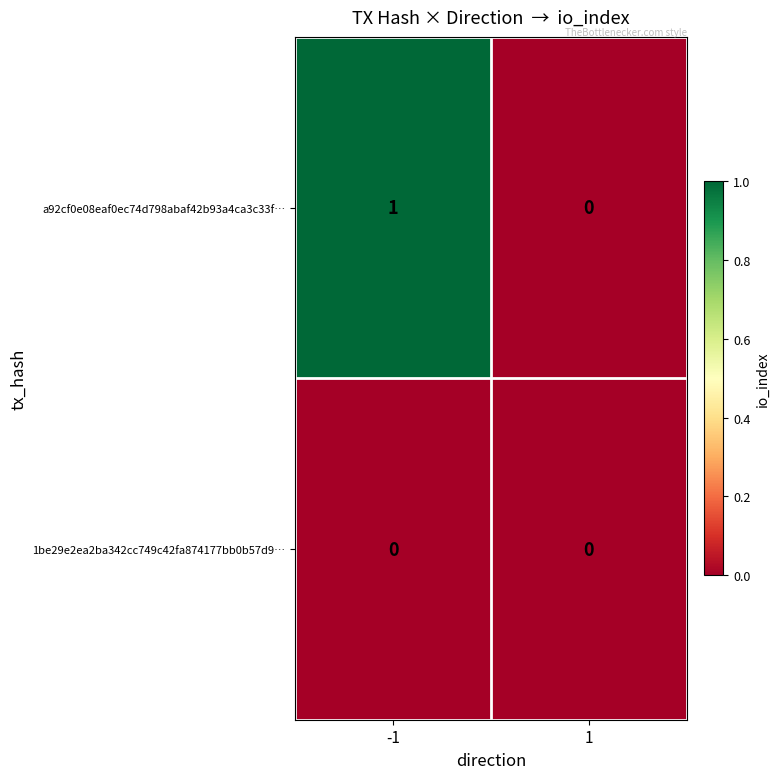

Which series changed the most between -1 and 1?

a92cf0e08eaf0ec74d798abaf42b93a4ca3c33f…